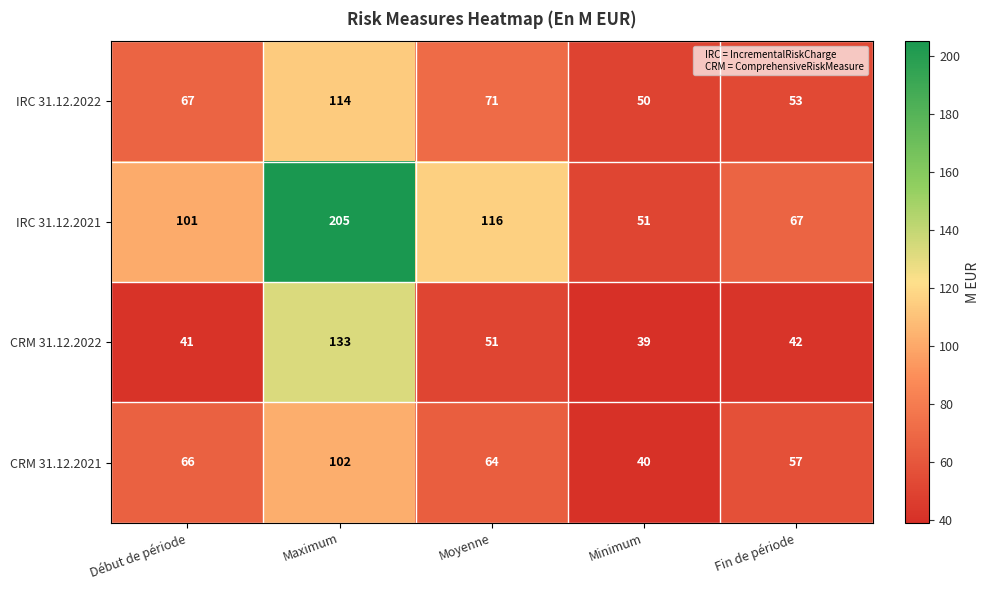

What is the minimum value shown in the chart?

39